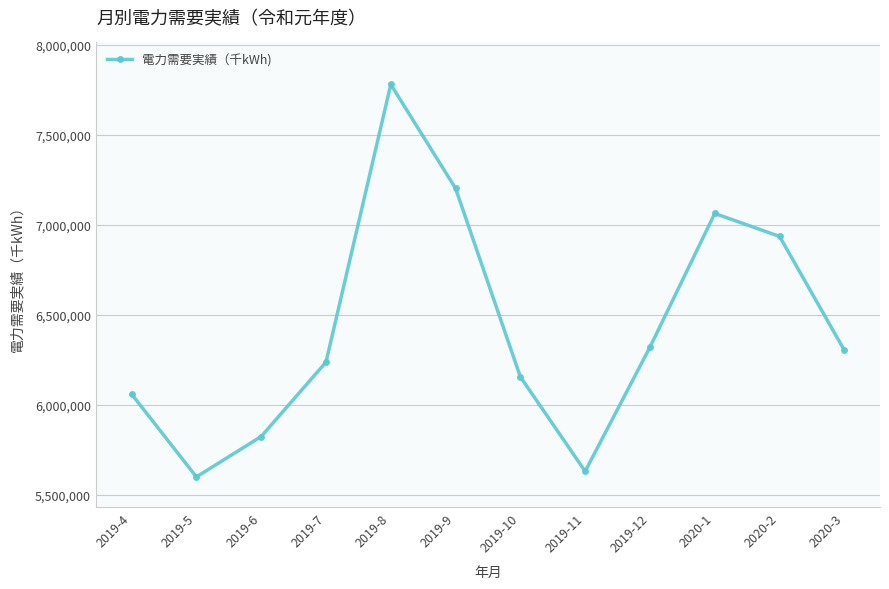

What is the change in value from 2019-11 to 2020-2?

+1305823